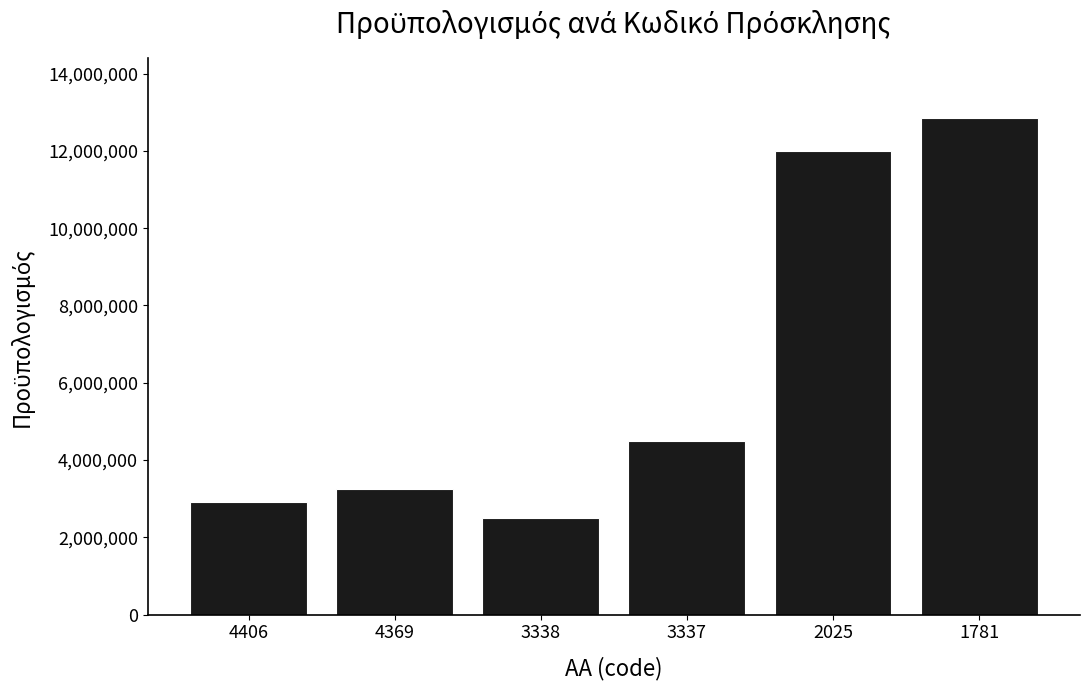

Rank the categories by value from lowest to highest.

3338, 4406, 4369, 3337, 2025, 1781